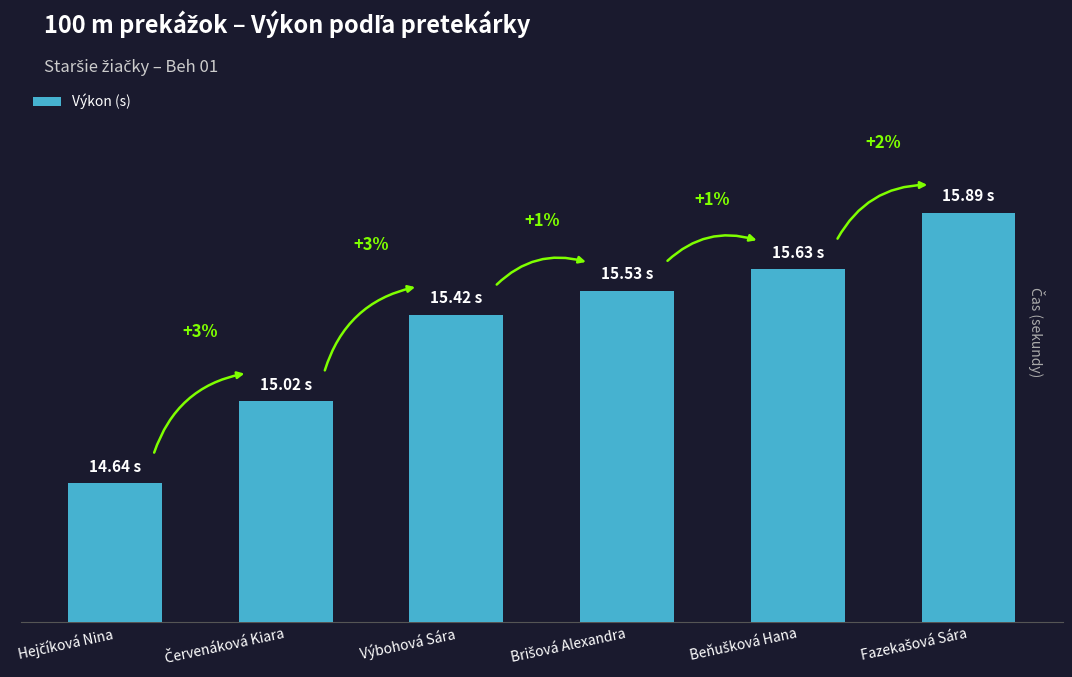

What is the average value?

15.4